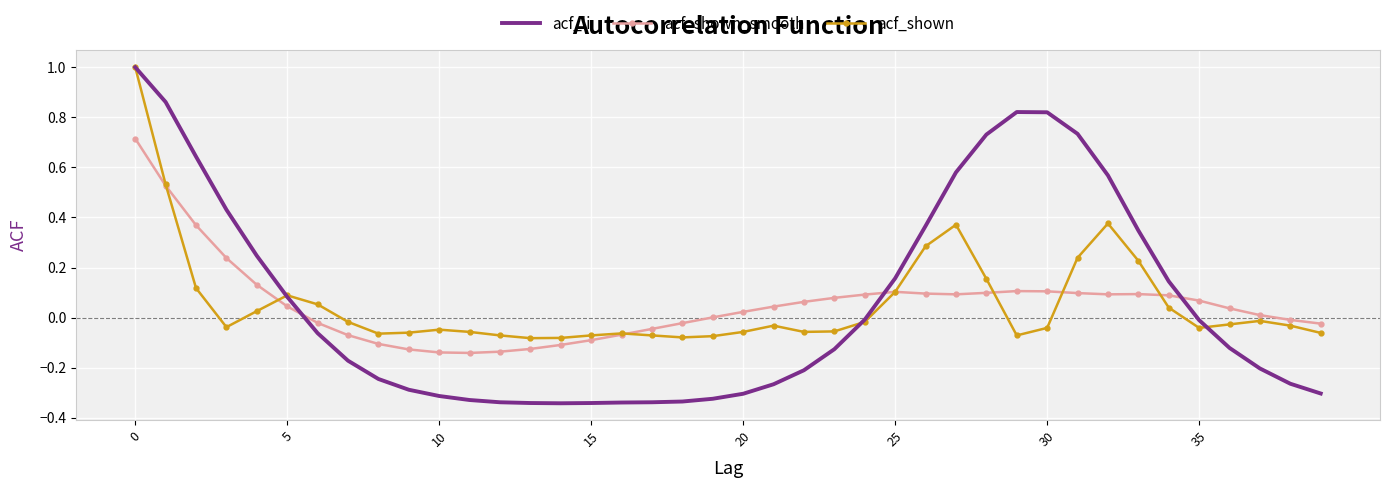

How many times do acf_li and acf_shown_smooth cross each other?

3